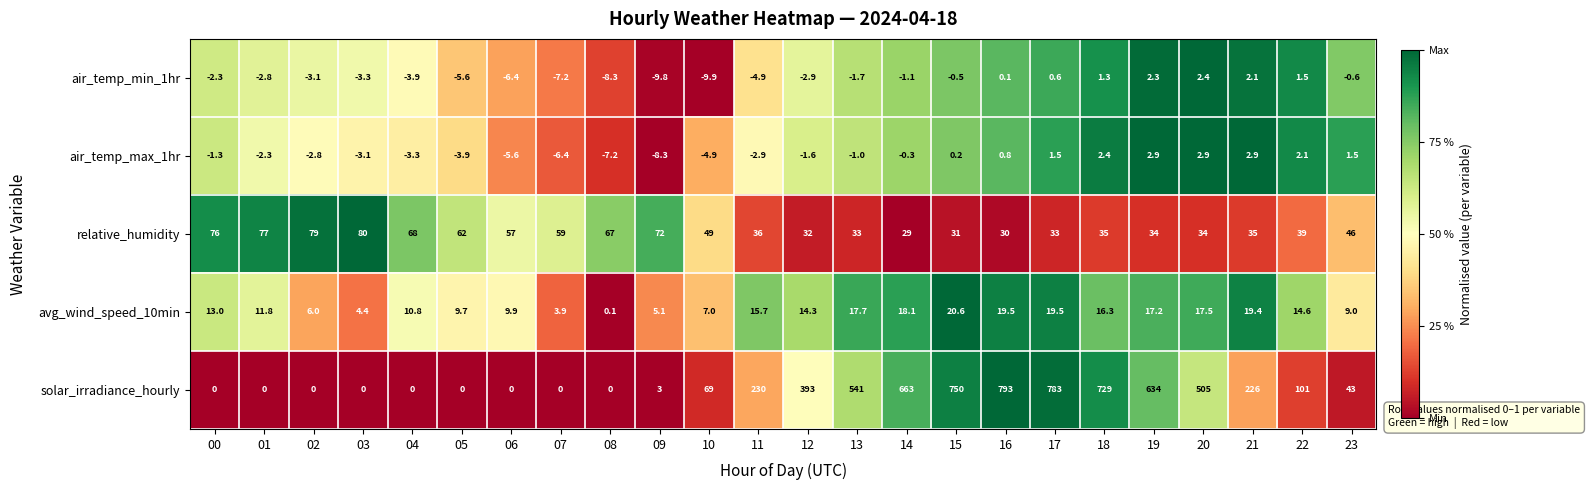

At how many categories does at least one series exceed 0?

24